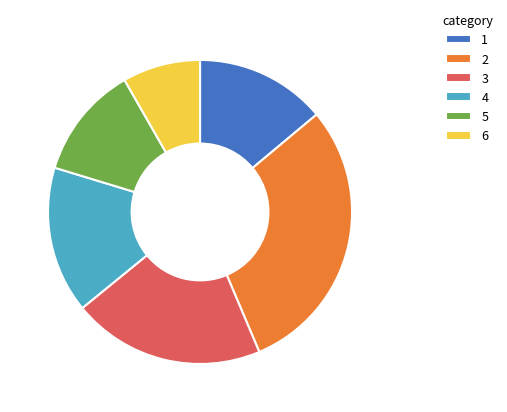

Which category has the smallest portion of the pie?

6